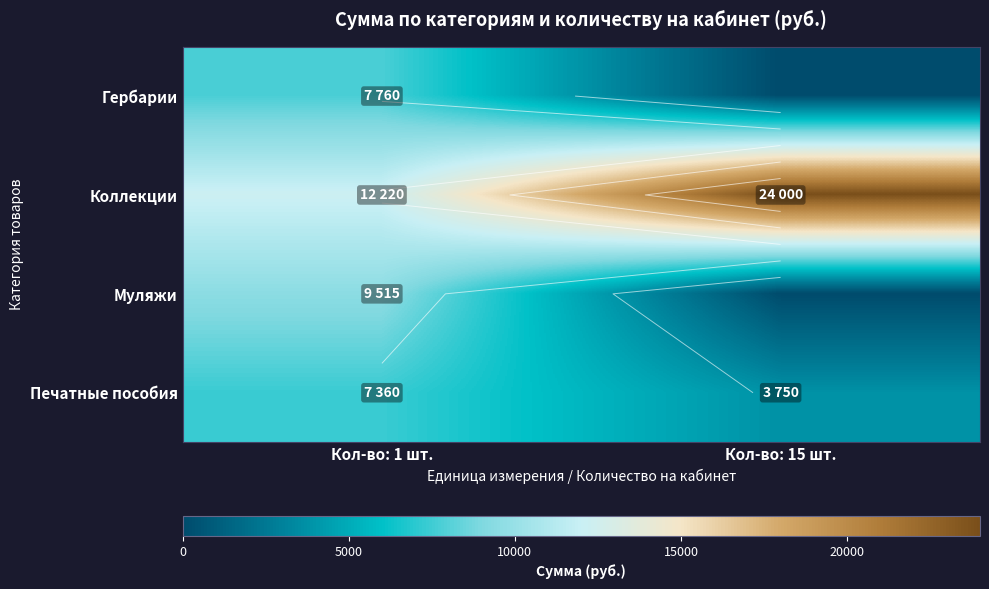

What is the sum of all Печатные пособия values?

11110